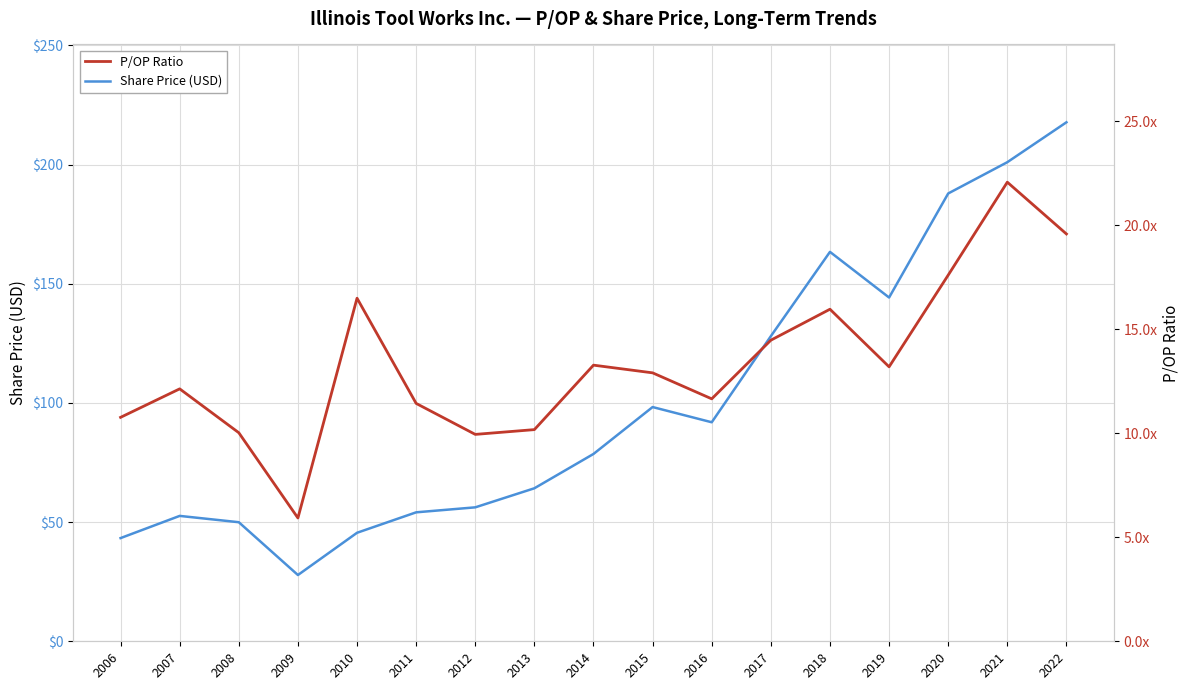

What is the spread (max minus min) of values at 2006?

32.5